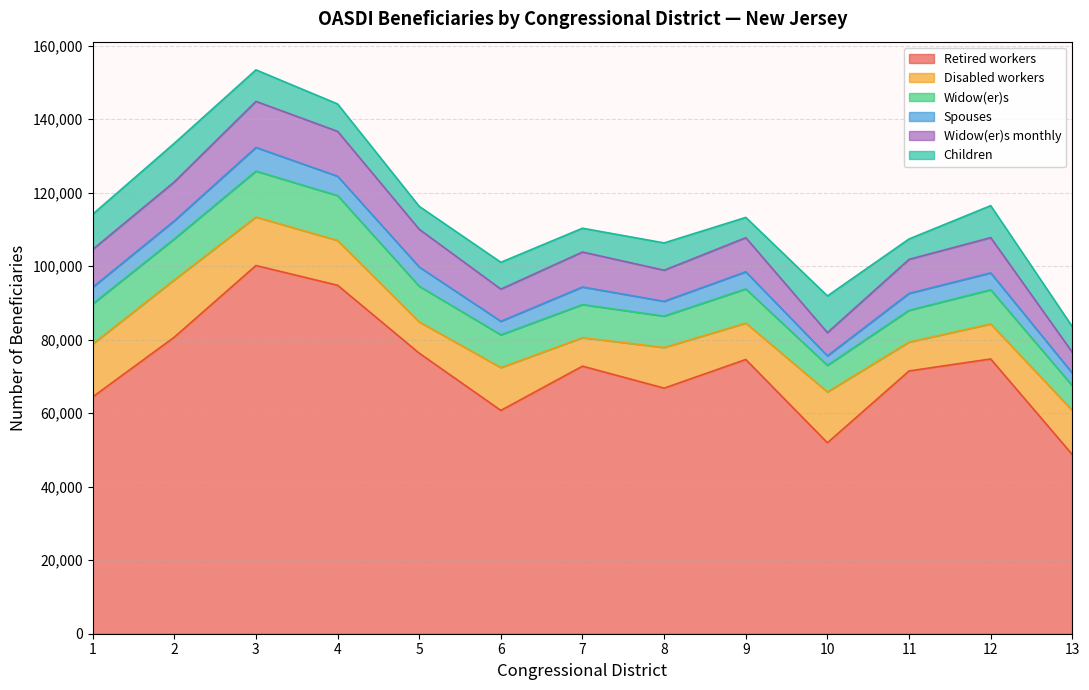

Which has a higher value, 10 or 4?

4